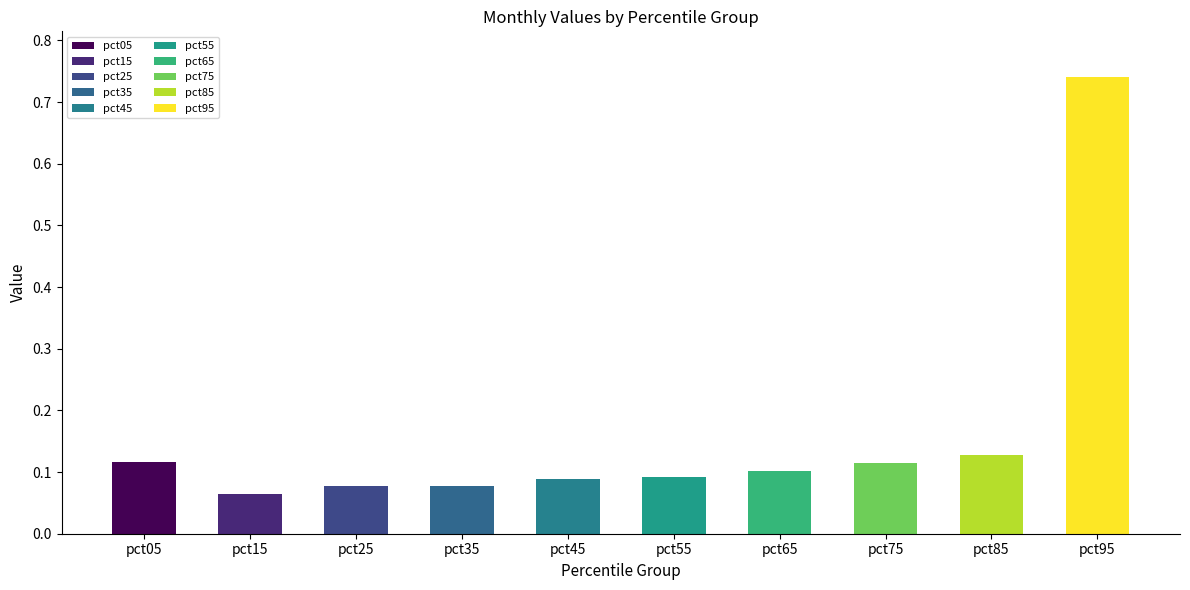

The value of Jun at pct85 is 0.1. True or false?

False